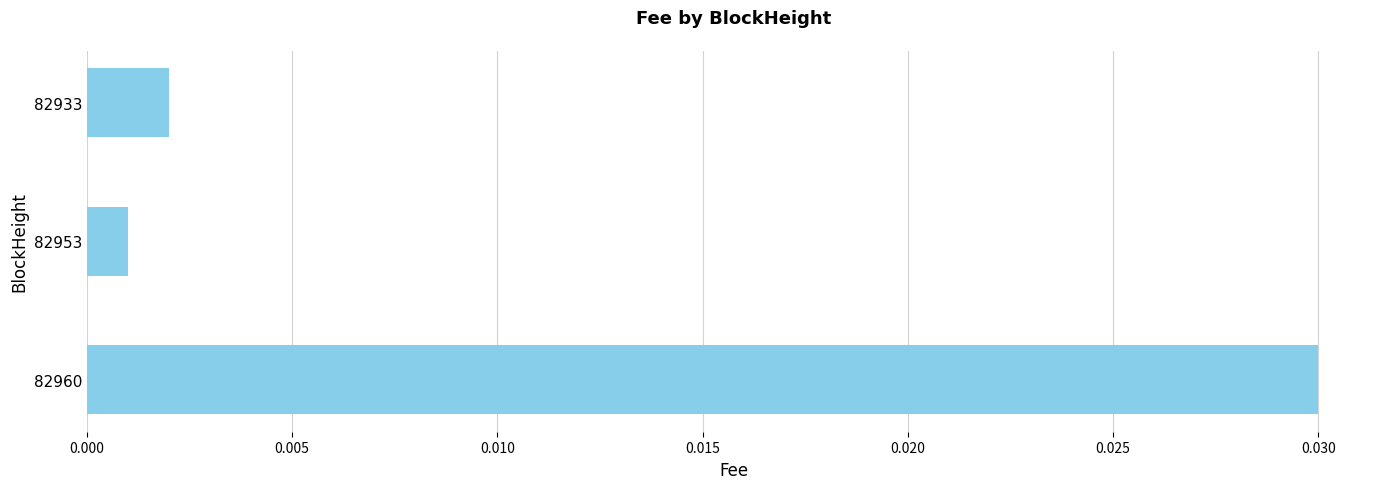

At which label is the value closest to 0?

82953